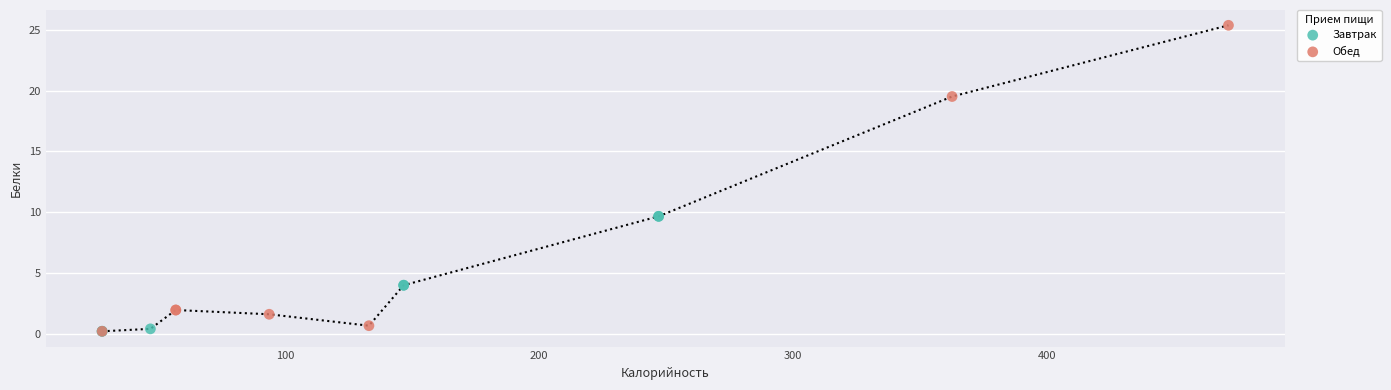

Which series has the widest spread of Y values?

Обед